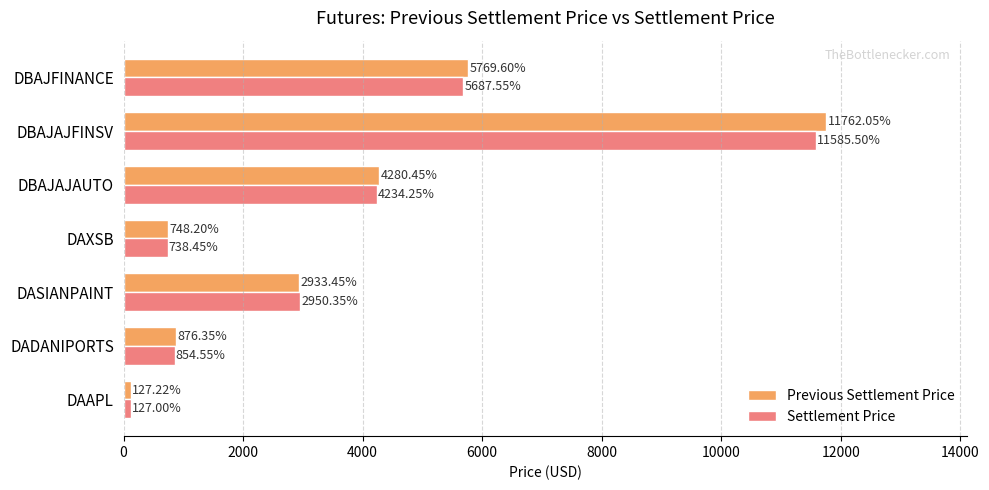

What is the lowest value of the Settlement Price series?

127.0